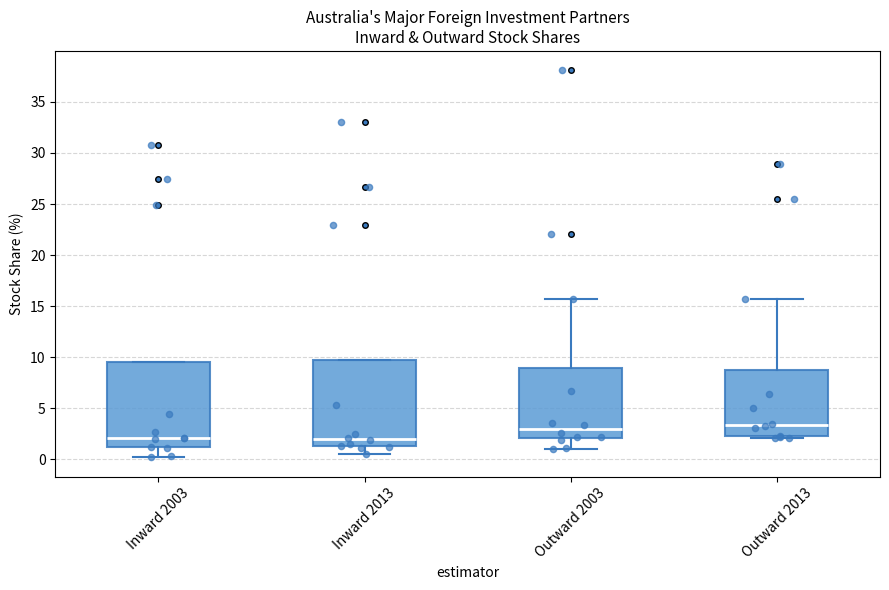

Reading left to right, read every box against the y-axis: the position of its median line, the range the box covers, and the ends of its whiskers. The values are not printed on the chart, so give them approximately, as read against the axis.

Inward 2003: median 2.0, box 1.0 to 9.5, whiskers 0.0 to 9.5
Inward 2013: median 2.0, box 1.5 to 9.5, whiskers 0.5 to 9.5
Outward 2003: median 3.0, box 2.0 to 9.0, whiskers 1.0 to 15.5
Outward 2013: median 3.5, box 2.5 to 8.5, whiskers 2.0 to 15.5